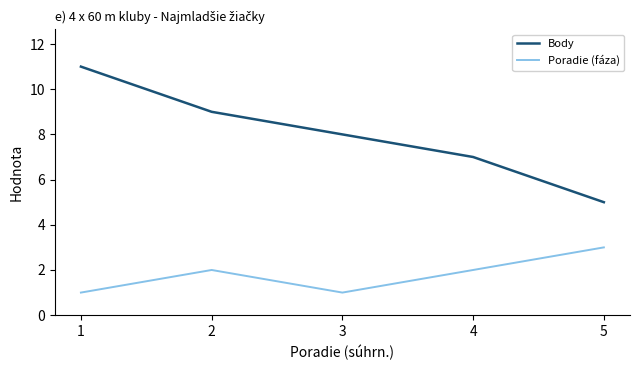

True or false: Body and Poradie (fáza) cross at least once.

False